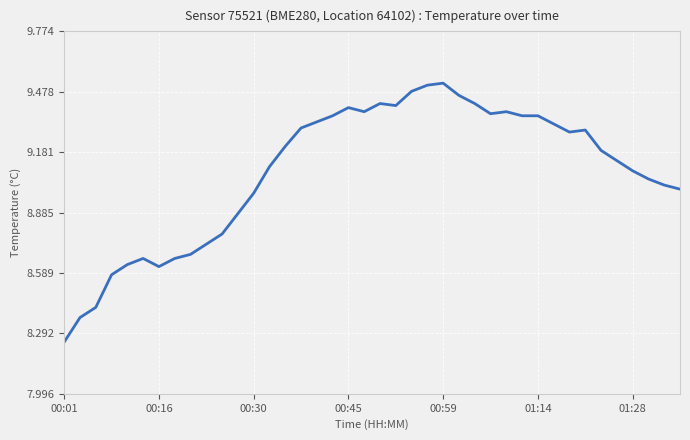

What is the difference between the maximum and minimum values?

1.3